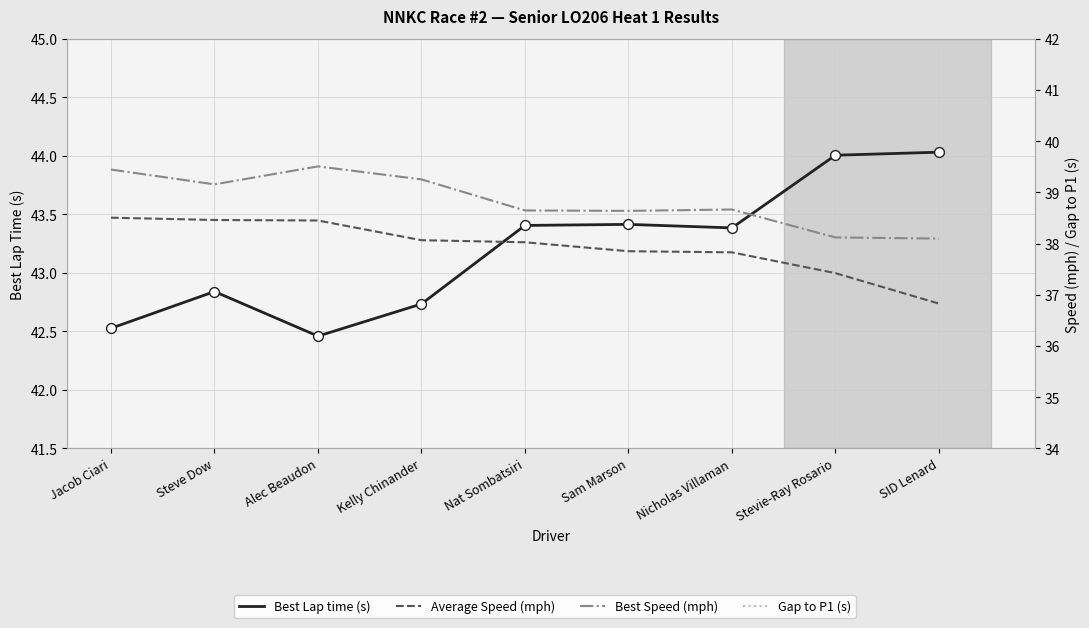

Is the value of Best Lap time (s) at Nicholas Villaman greater than the value of Gap to P1 (s) at Steve Dow?

Yes